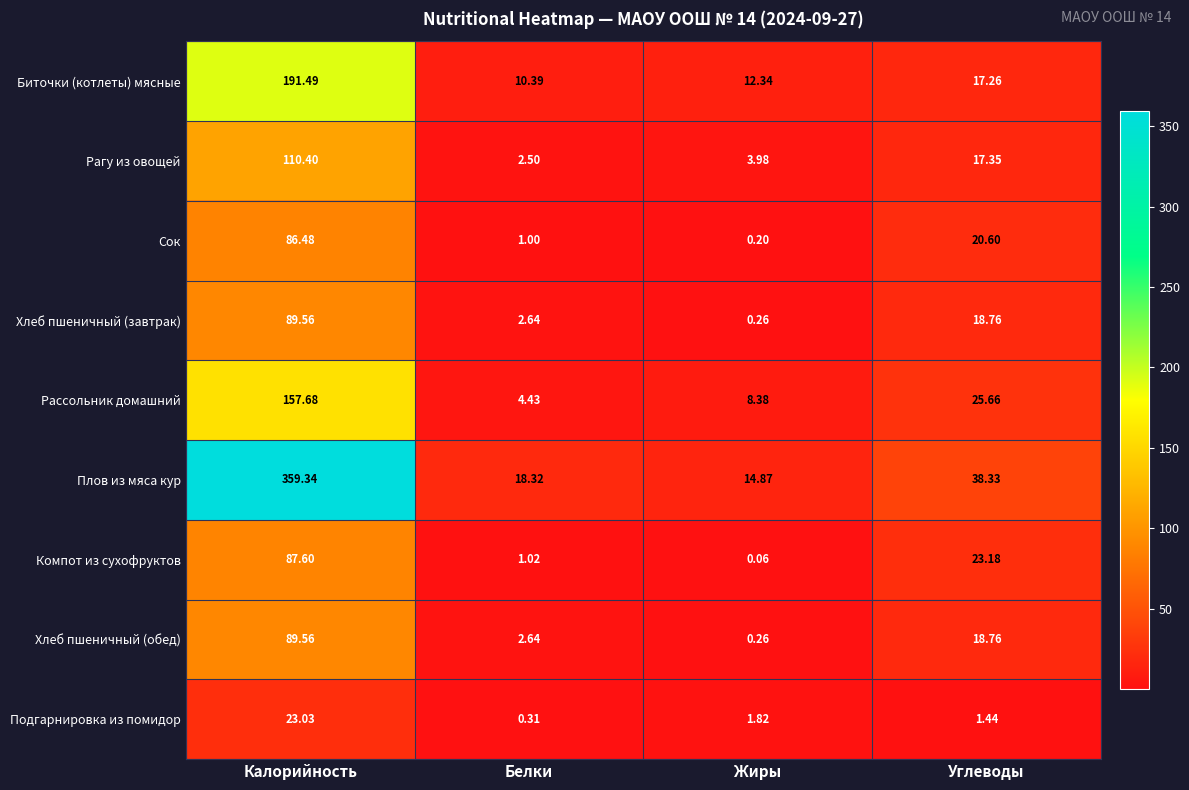

Rank the categories by Сок value from highest to lowest.

Калорийность, Углеводы, Белки, Жиры